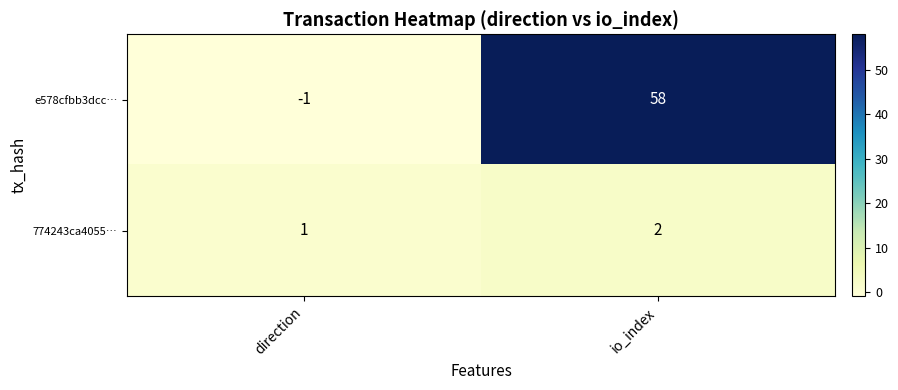

Reading left to right, extract all data points from this chart.

e578cfbb3dcc…: direction=-1	io_index=58
774243ca4055…: direction=1	io_index=2